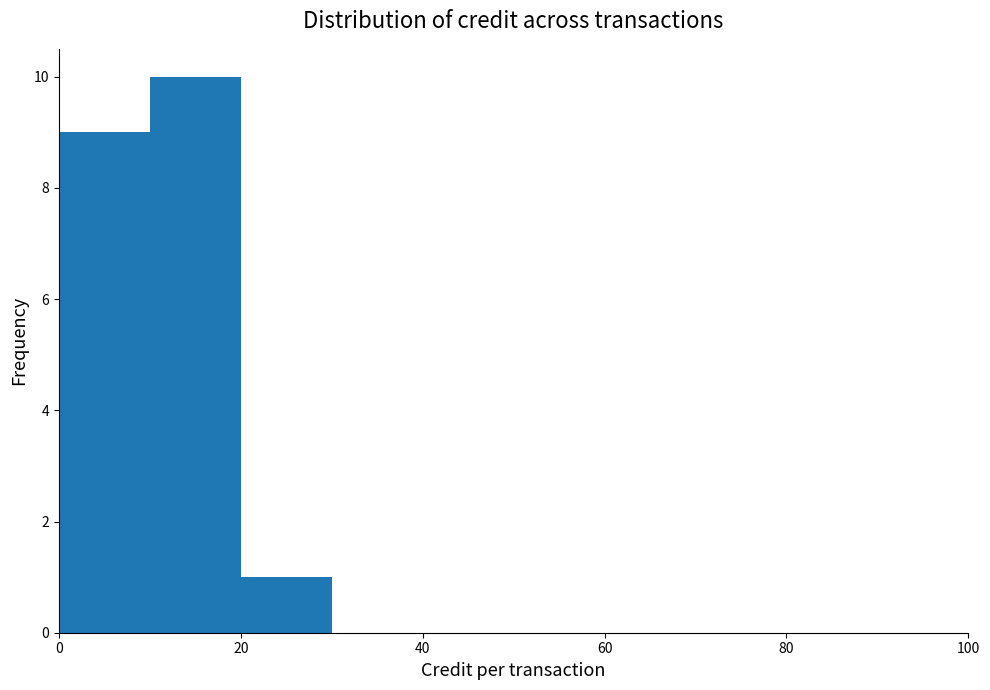

Reading left to right, list every bar in this chart as the range it spans on the x-axis followed by its height. The values are not printed on the chart, so give them approximately, as read against the axis.

0 to 10: 9
10 to 20: 10
20 to 30: 1
30 to 40: 0
40 to 50: 0
50 to 60: 0
60 to 70: 0
70 to 80: 0
80 to 90: 0
90 to 100: 0